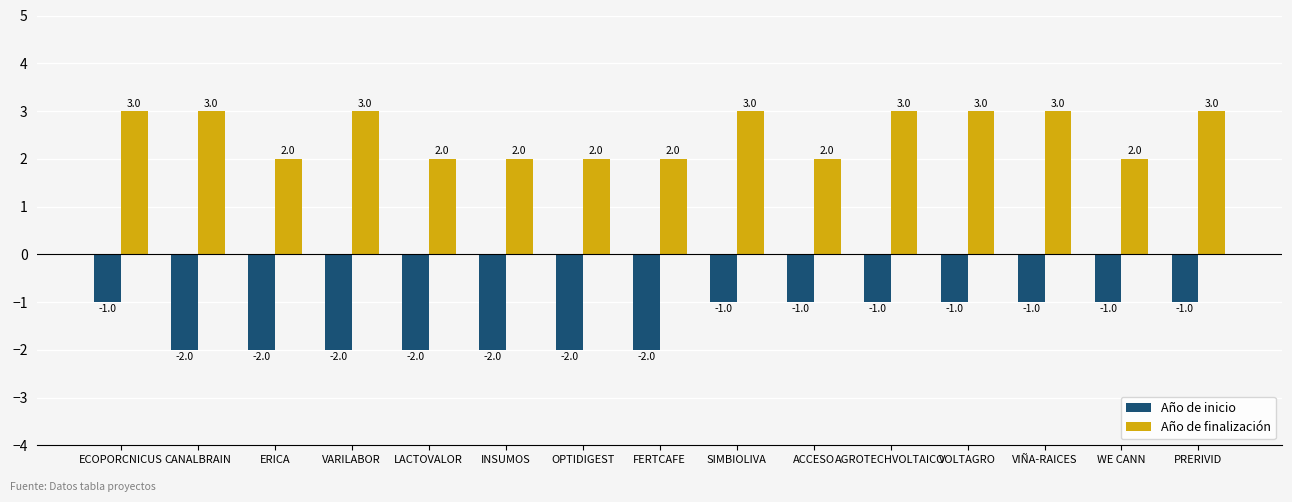

List the series in order of their peak value, highest first.

Año de finalización, Año de inicio